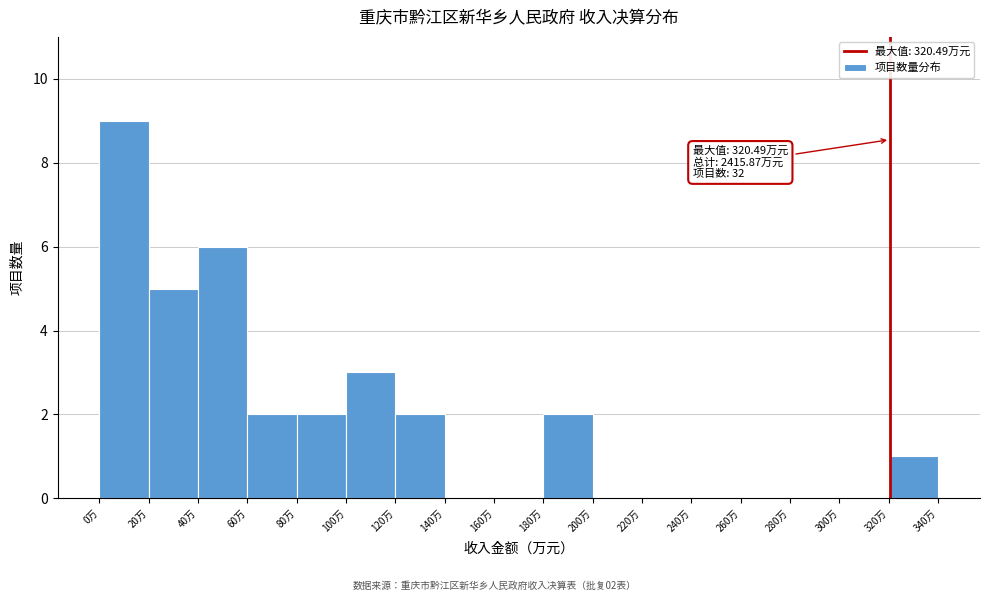

Which range on the x-axis has the tallest bar?

0 to 20